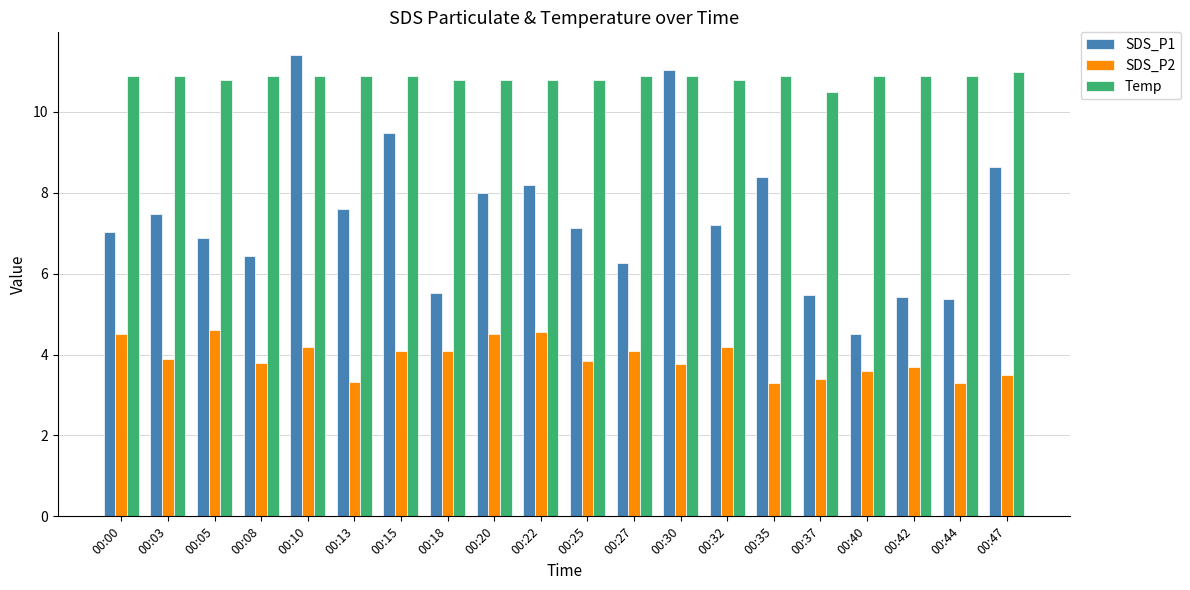

What is the difference between the highest and lowest values at 00:22?

6.2